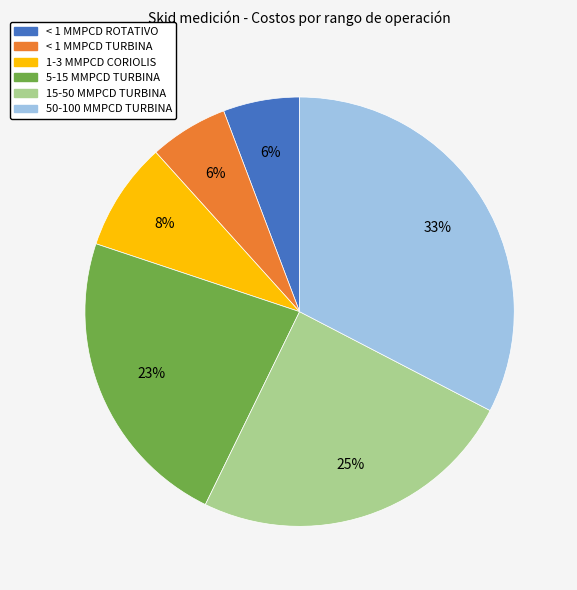

The 1-3 MMPCD CORIOLIS slice represents 8% of the pie. True or false?

True